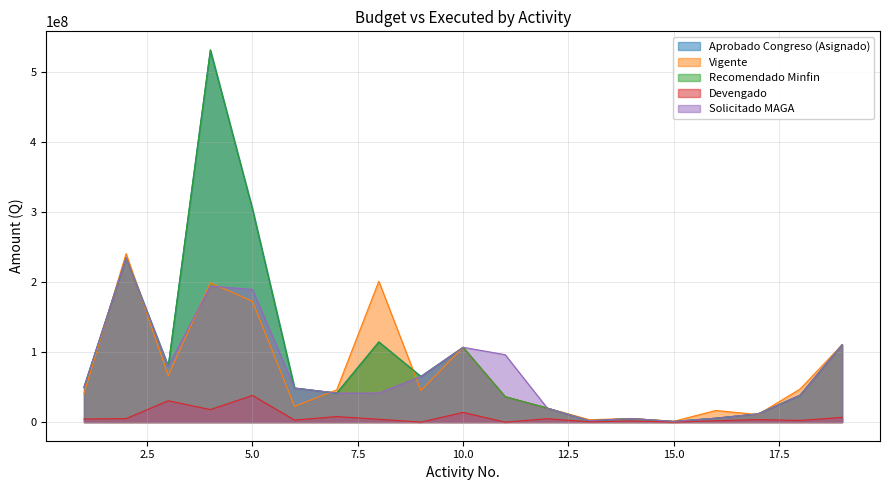

Does the chart display data point markers on the line(s)?

No